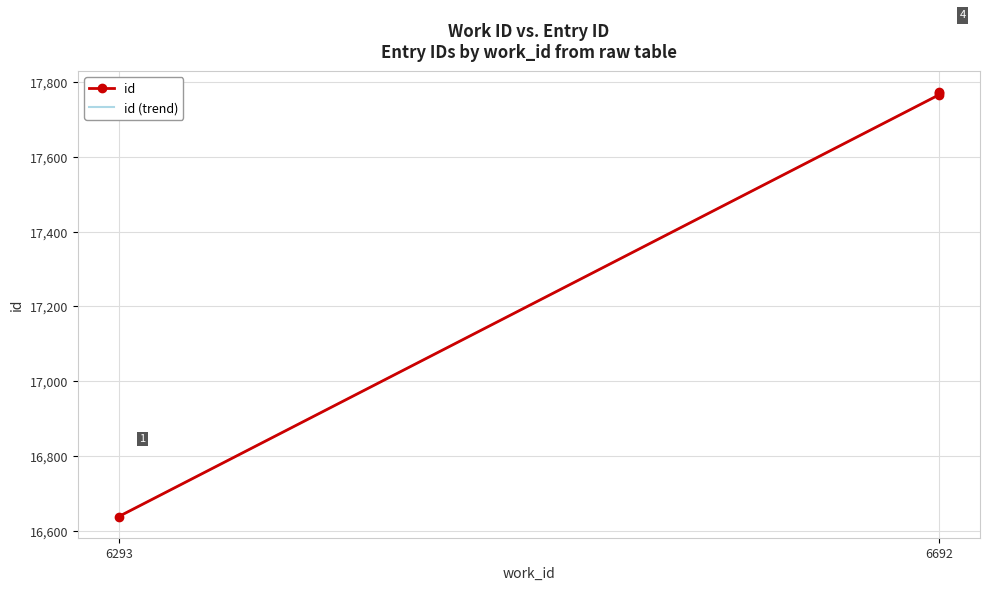

Rank the categories by value from highest to lowest.

6692, 6692, 6692, 6293